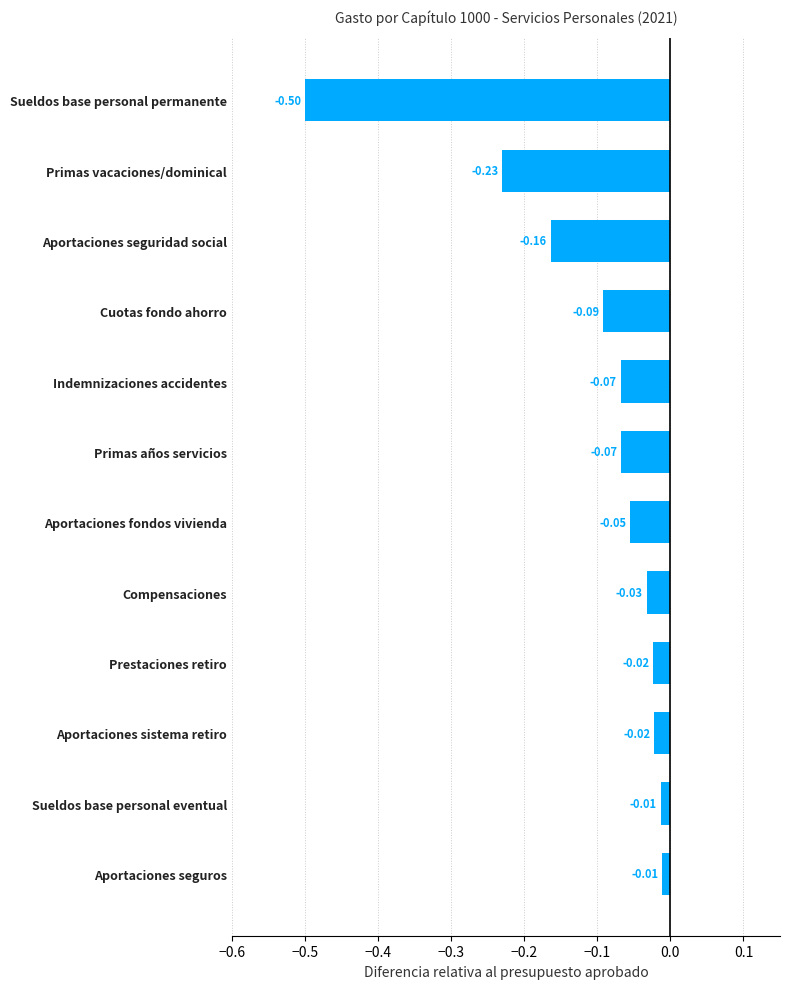

How many data points does each series have?

12